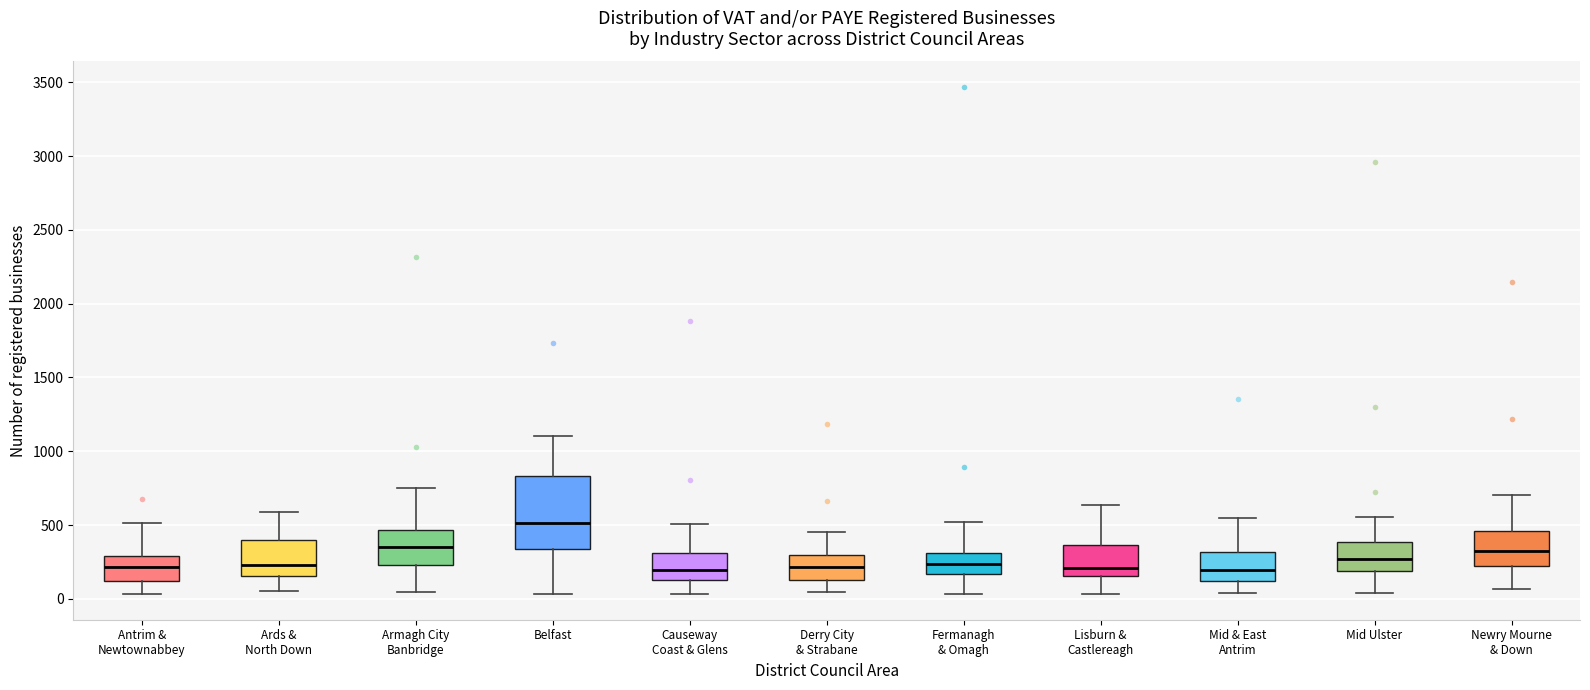

Where does the median line of the box for Antrim & Newtownabbey sit on the y-axis? The values are not printed on the chart, so give them approximately, as read against the axis.

200